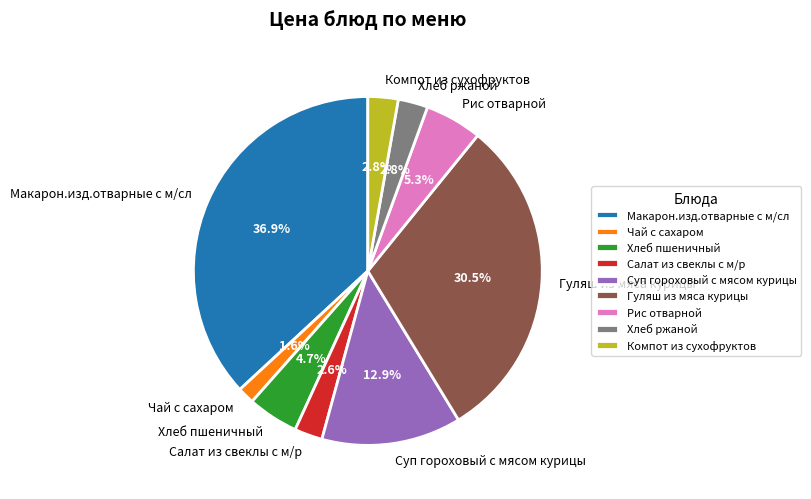

Is there any slice that represents more than half of the pie?

No